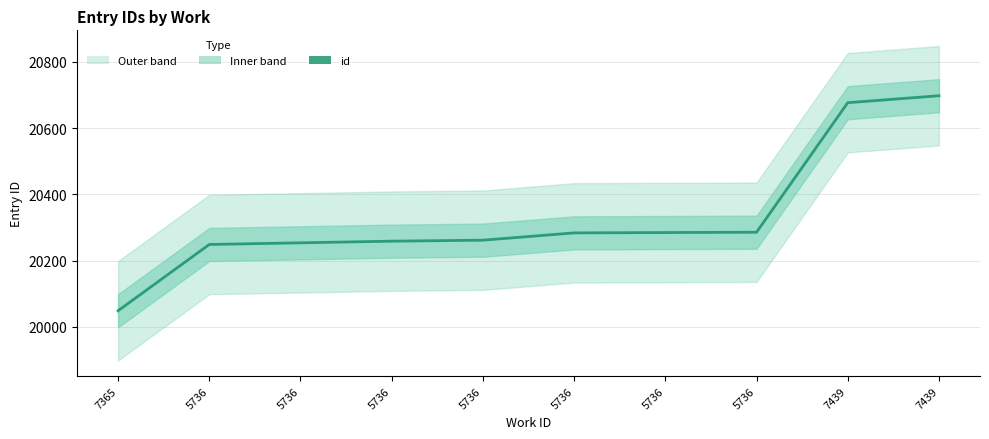

The value at 7439 is 20698. True or false?

True